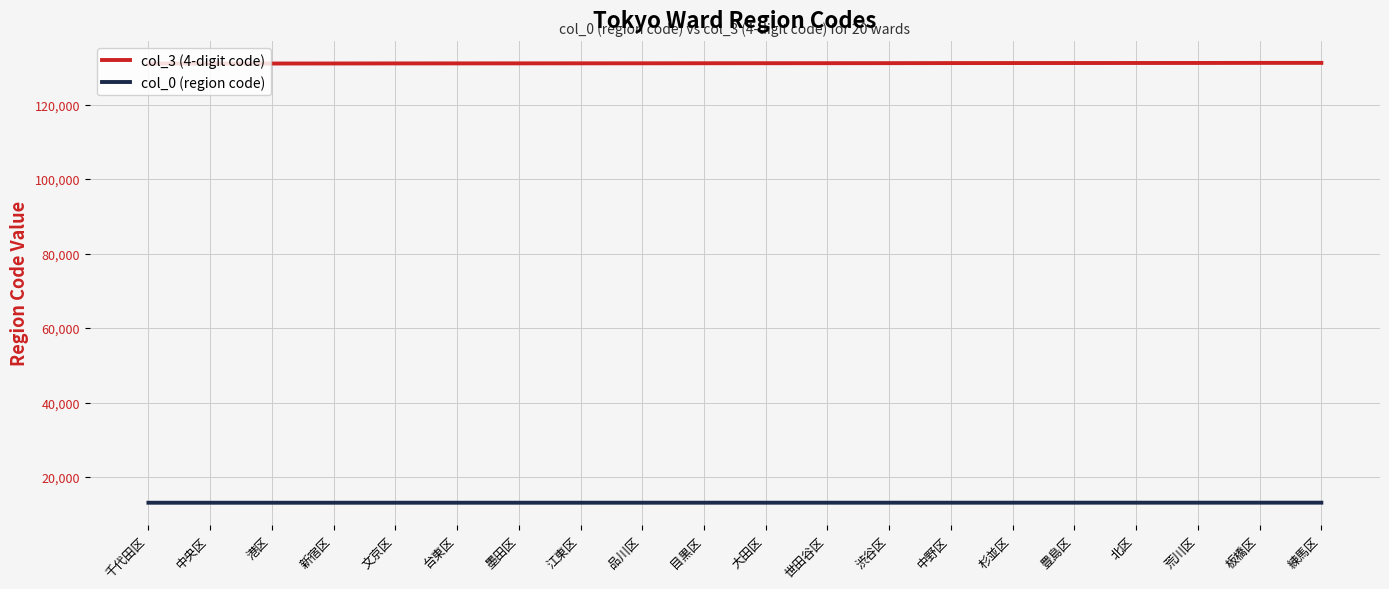

Rank the series at 千代田区 from highest to lowest value.

col_3 (4-digit code), col_0 (region code)